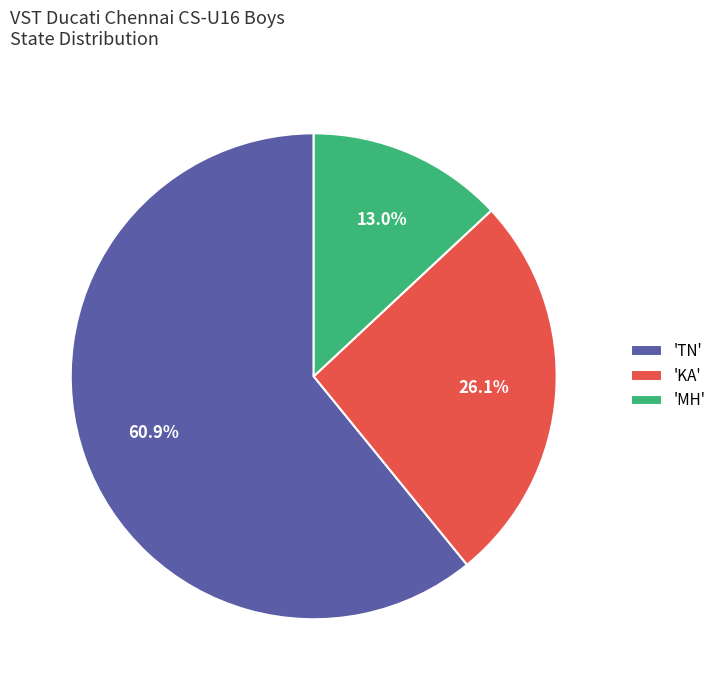

How much of the chart is everything except 'KA'?

73.9%